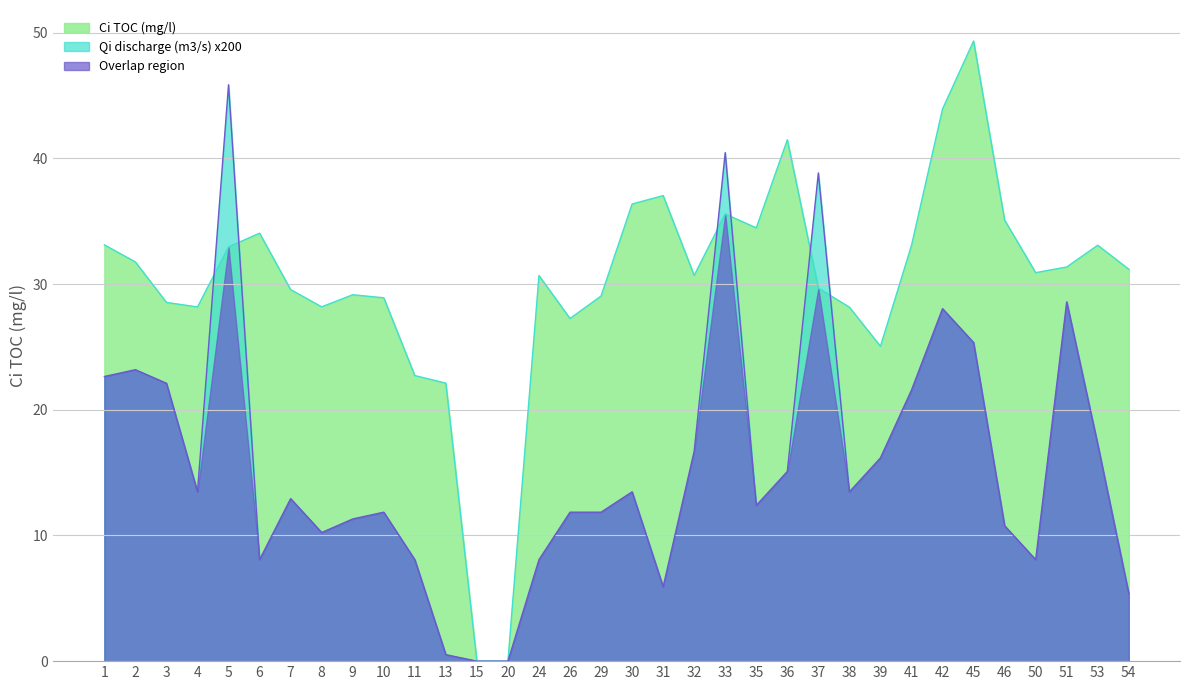

How many values in Qi discharge (m3/s) x200 are above zero?

32